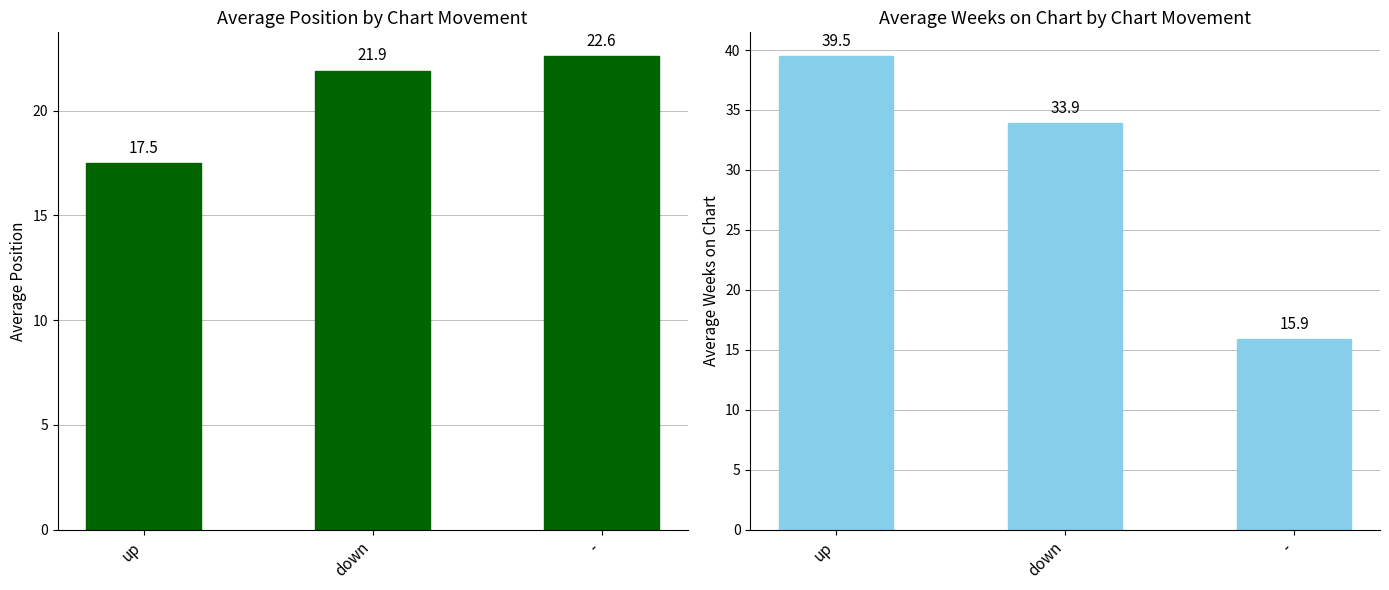

The Average Weeks on Chart series shows 52.6 at down. True or false?

False